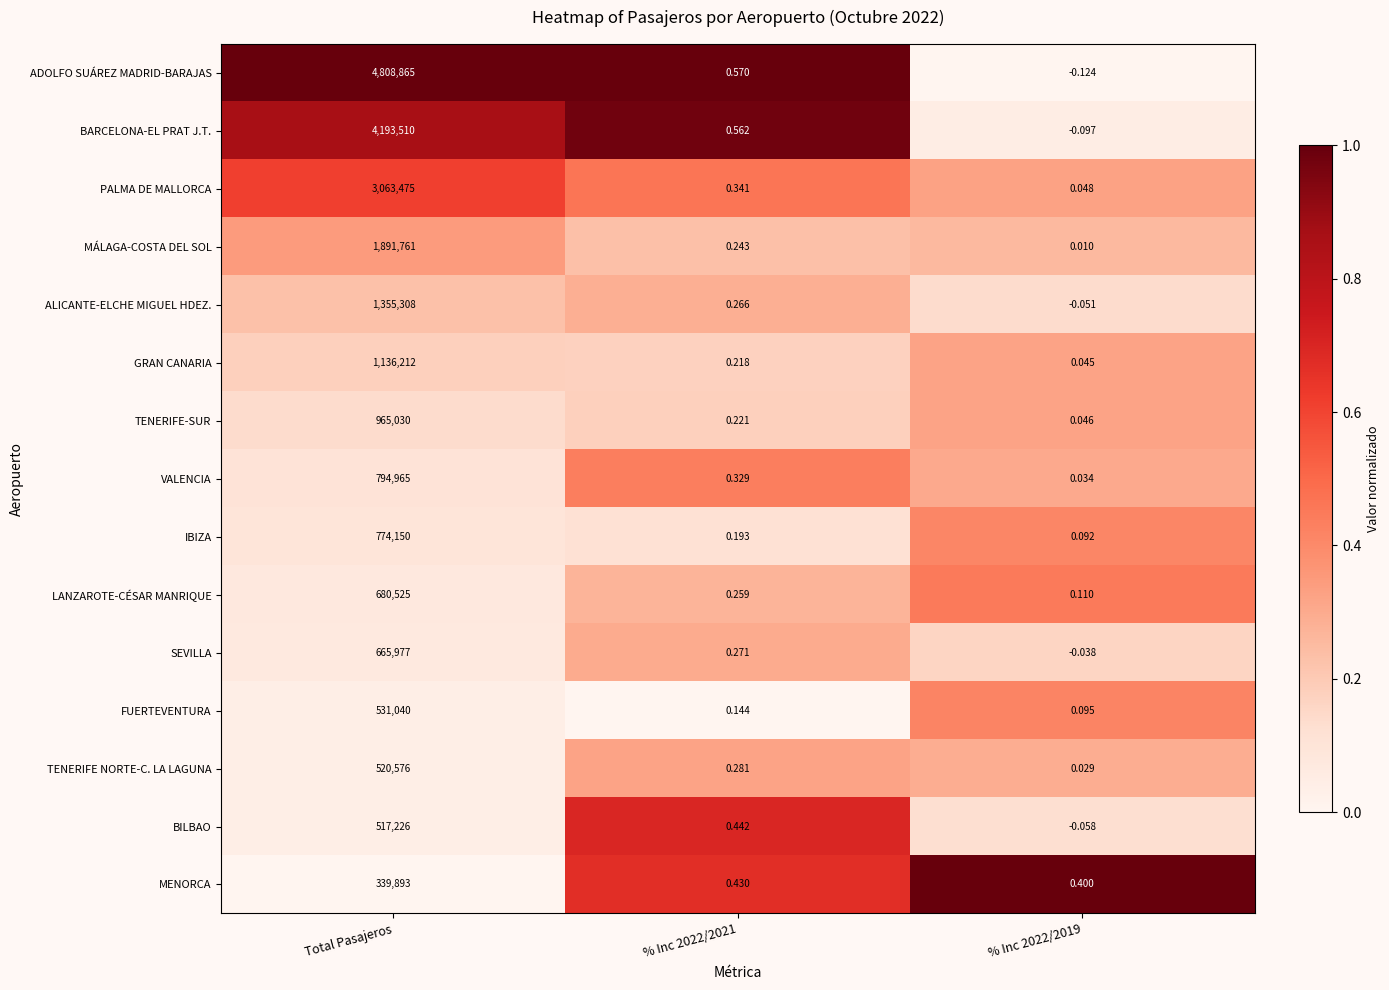

Which series changed the most between Total Pasajeros and % Inc 2022/2019?

ADOLFO SUÁREZ MADRID-BARAJAS